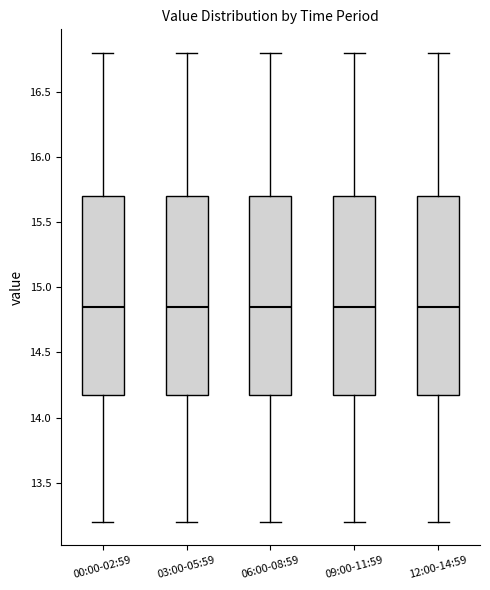

Reading left to right, read every box against the y-axis: the position of its median line, the range the box covers, and the ends of its whiskers. The values are not printed on the chart, so give them approximately, as read against the axis.

00:00-02:59: median 14.85, box 14.20 to 15.70, whiskers 13.20 to 16.80
03:00-05:59: median 14.85, box 14.20 to 15.70, whiskers 13.20 to 16.80
06:00-08:59: median 14.85, box 14.20 to 15.70, whiskers 13.20 to 16.80
09:00-11:59: median 14.85, box 14.20 to 15.70, whiskers 13.20 to 16.80
12:00-14:59: median 14.85, box 14.20 to 15.70, whiskers 13.20 to 16.80